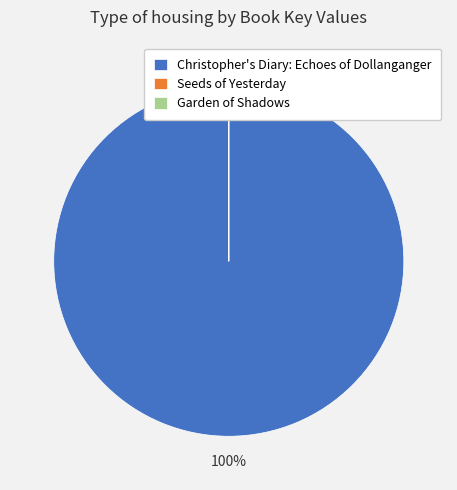

Does Christopher's Diary: Echoes of Dollanganger represent more than half of the total?

Yes